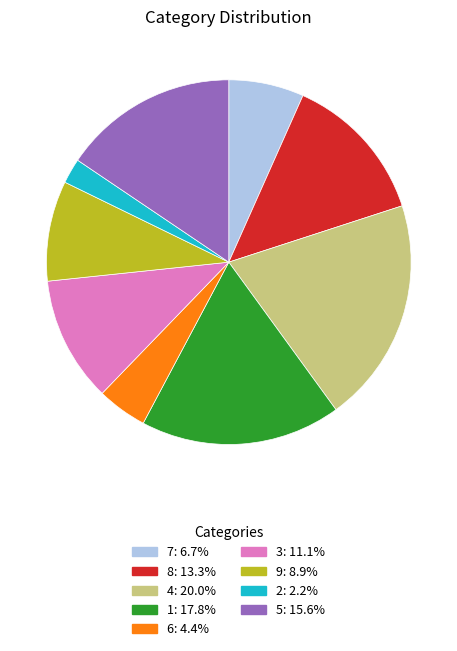

Approximately how many times larger is the value at 8: 13.3% compared to 7: 6.7%?

2.0